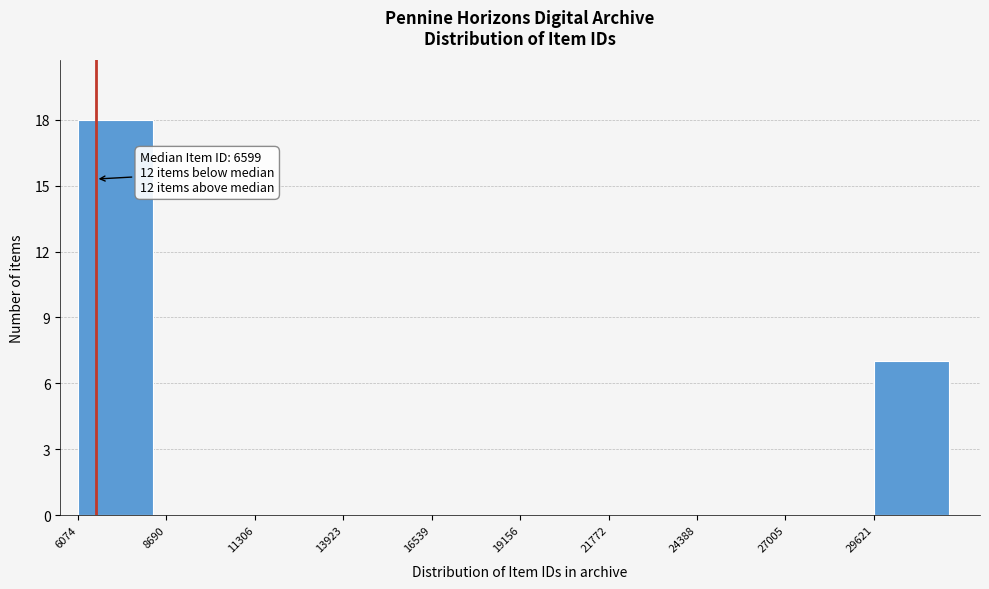

Which range on the x-axis has the tallest bar?

6000 to 8500